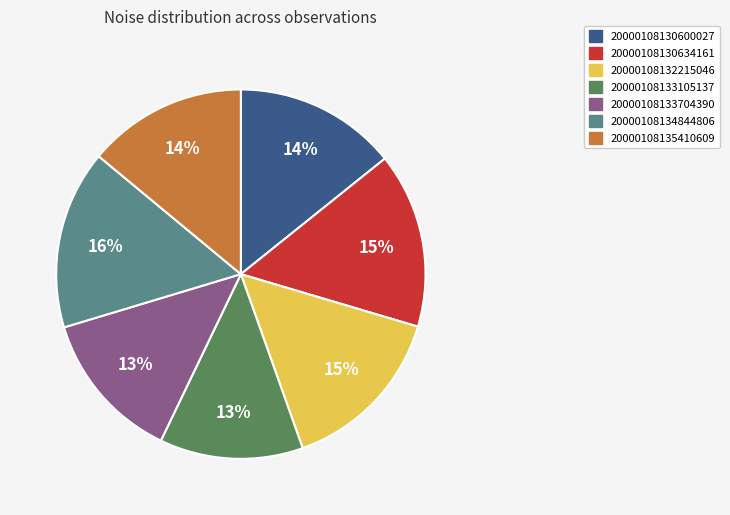

What is the smallest slice in the pie chart?

20000108133105137